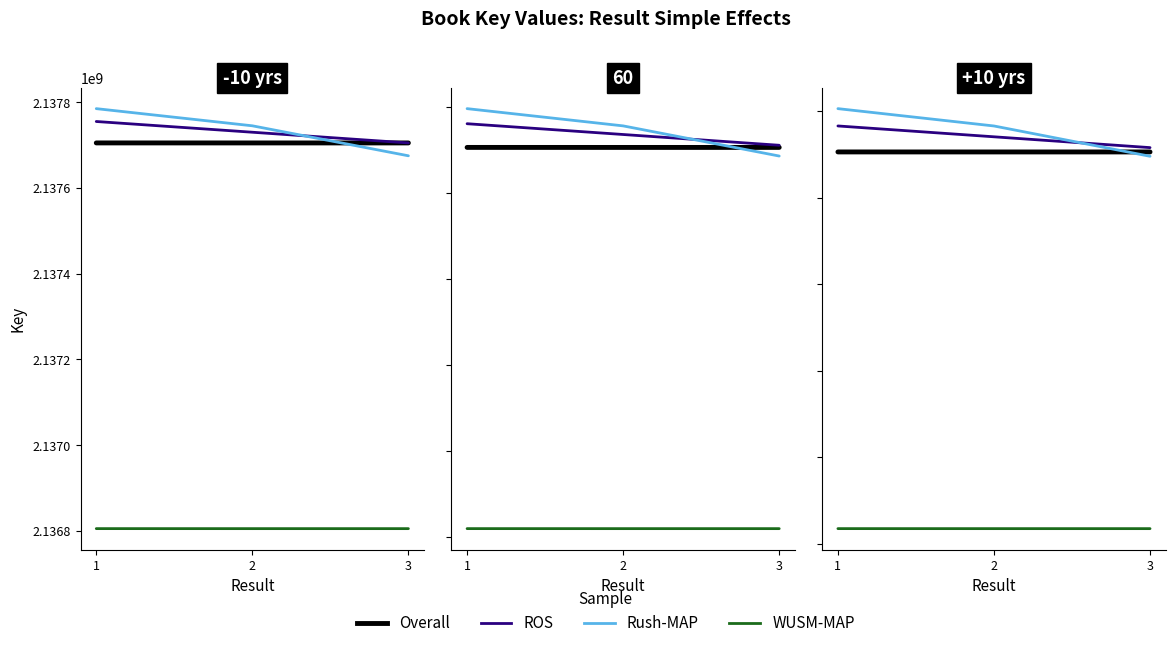

How many lines are shown in the chart?

4